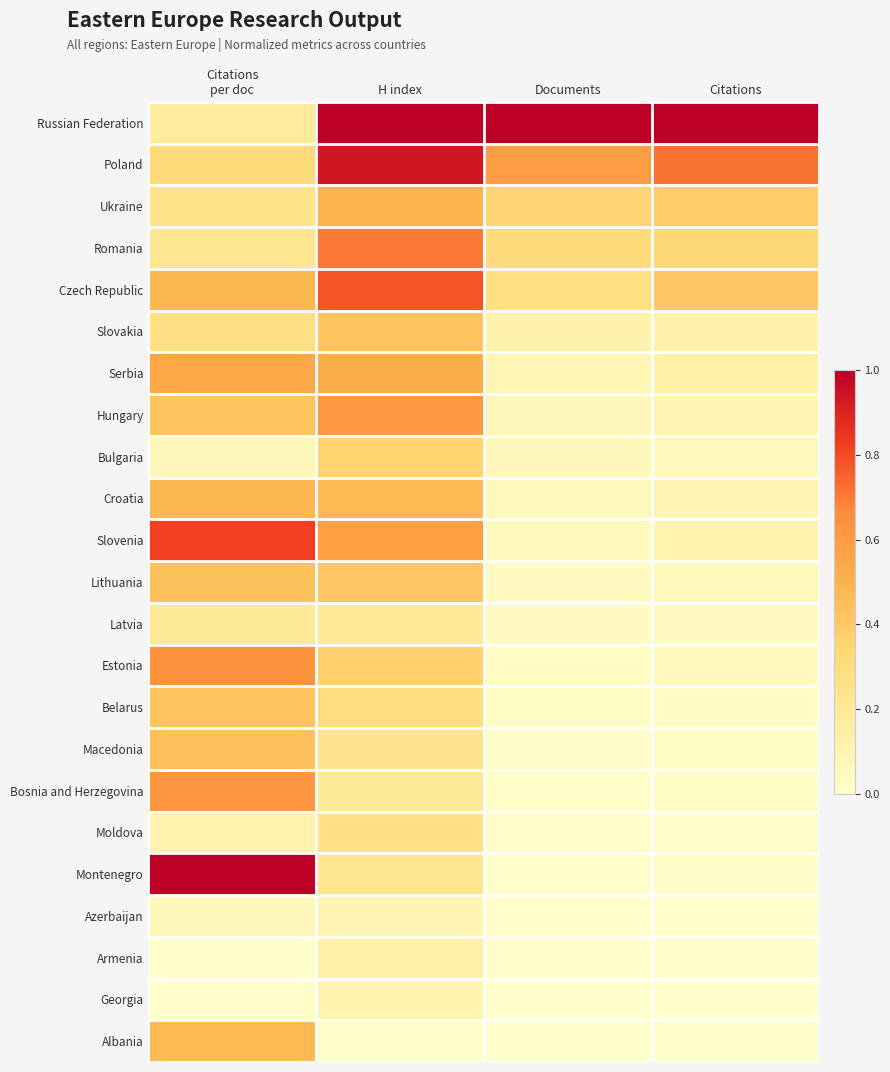

Which series has the largest total across all categories?

Russian Federation